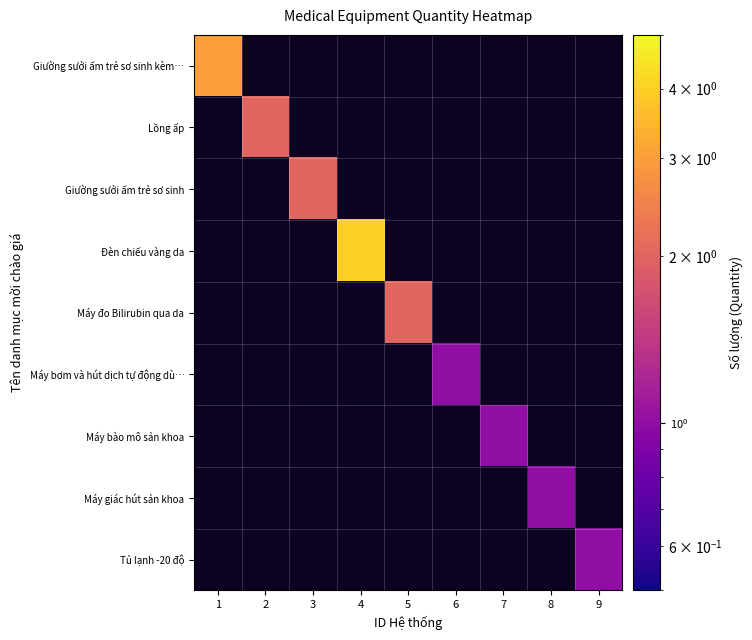

Count the number of data series in this chart.

9